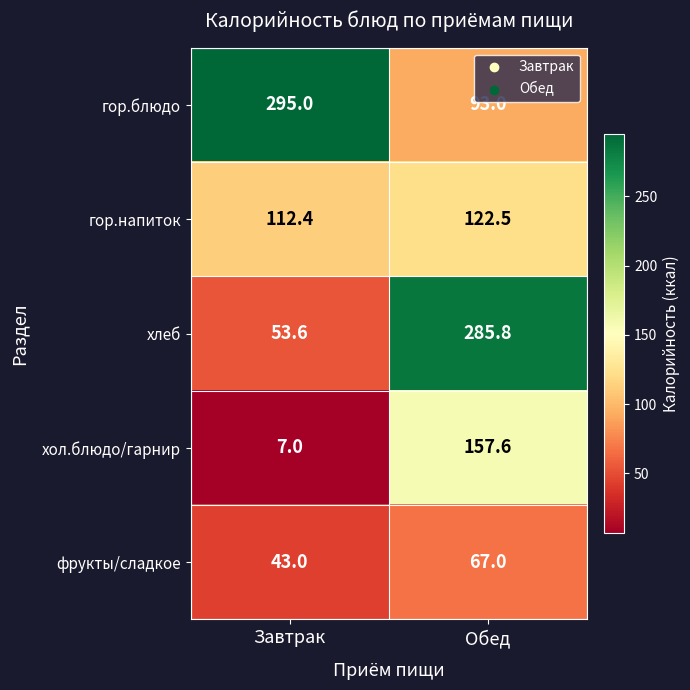

What is the sum of all хлеб values?

339.4